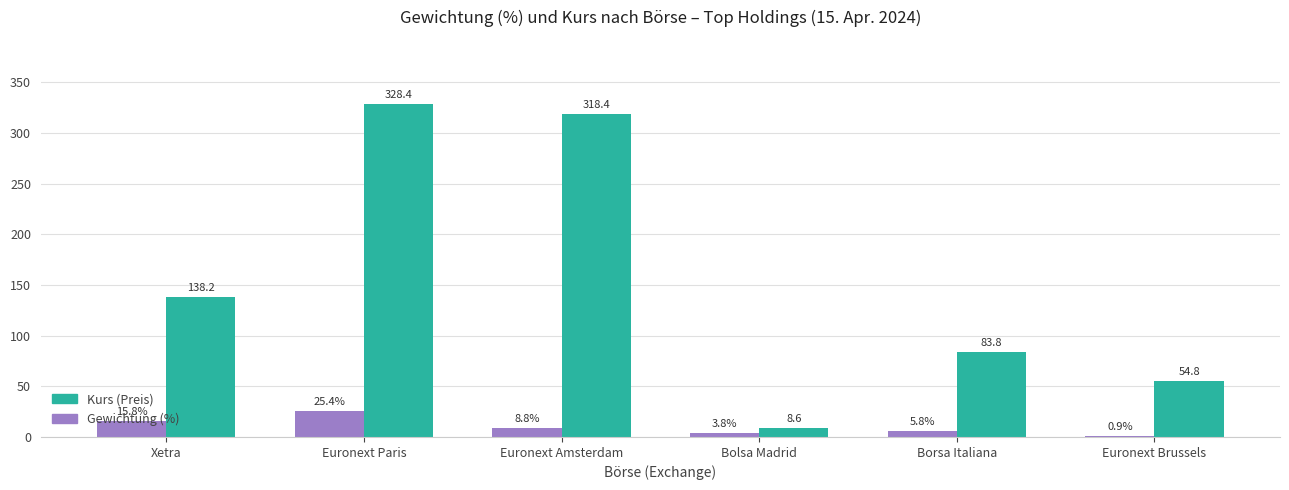

The value of Kurs (Preis) at Bolsa Madrid is 8.6. True or false?

True